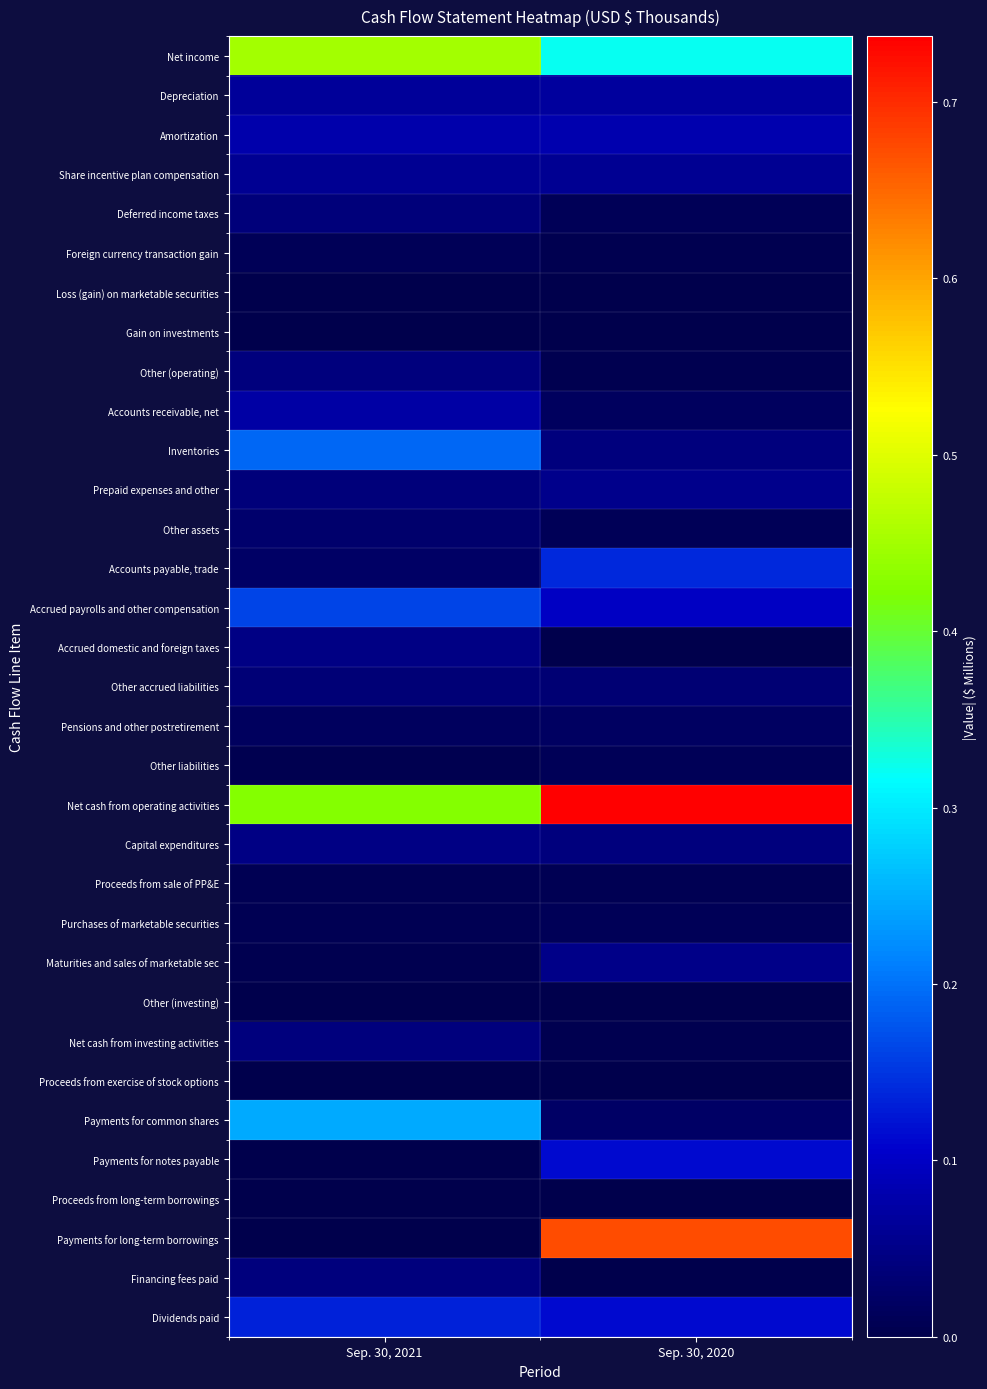

Between Sep. 30, 2021 and Sep. 30, 2020, which is larger?

Sep. 30, 2021